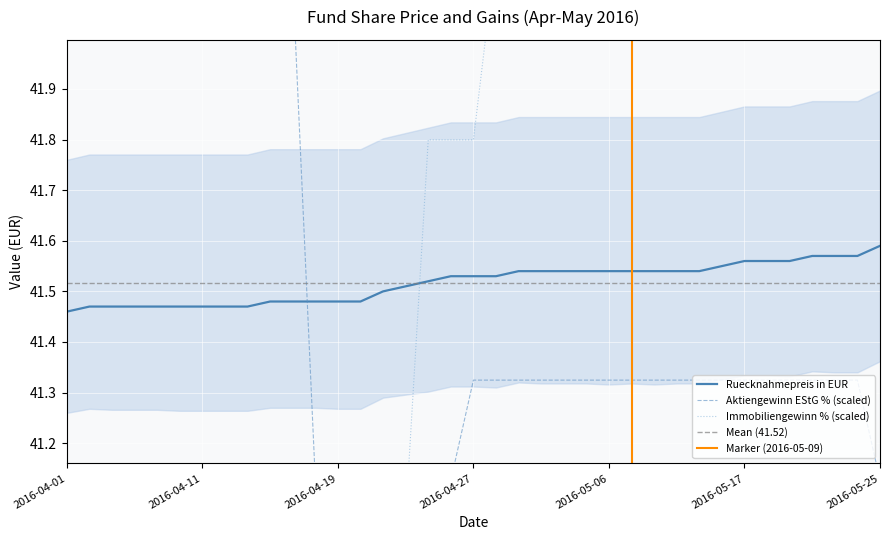

In Immobiliengewinn %, how many points are higher than both neighbors (excluding endpoints)?

2